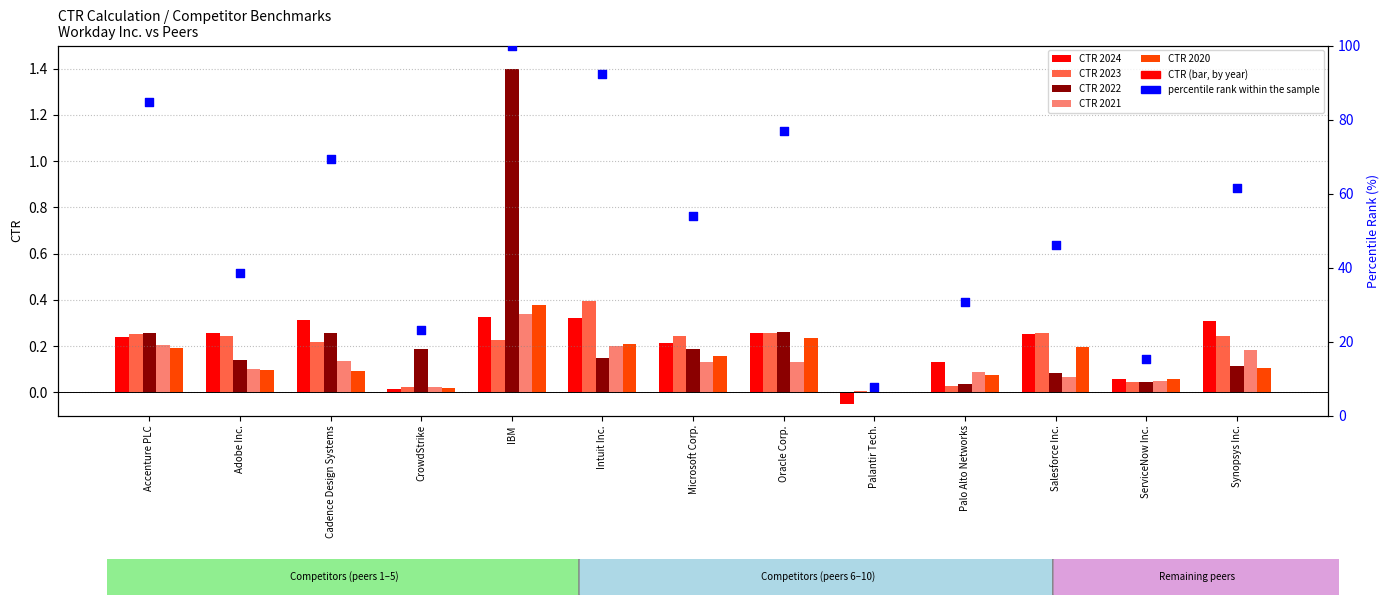

Which series has the widest spread of Y values?

percentile rank within sample